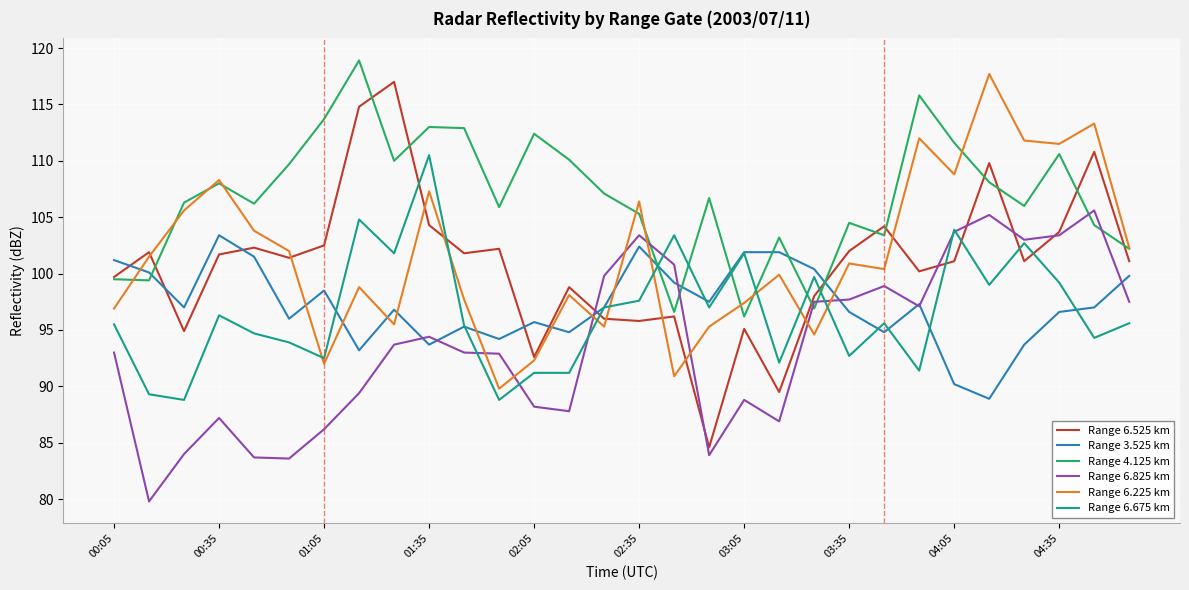

Rank the series by their maximum value, from highest to lowest.

Range 4.125 km, Range 6.225 km, Range 6.525 km, Range 6.675 km, Range 6.825 km, Range 3.525 km